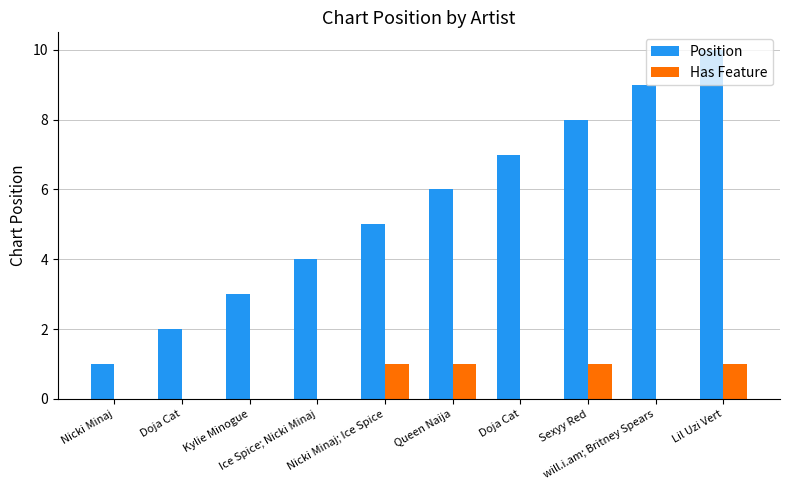

What are all the series names shown in the legend?

Position, Has Feature